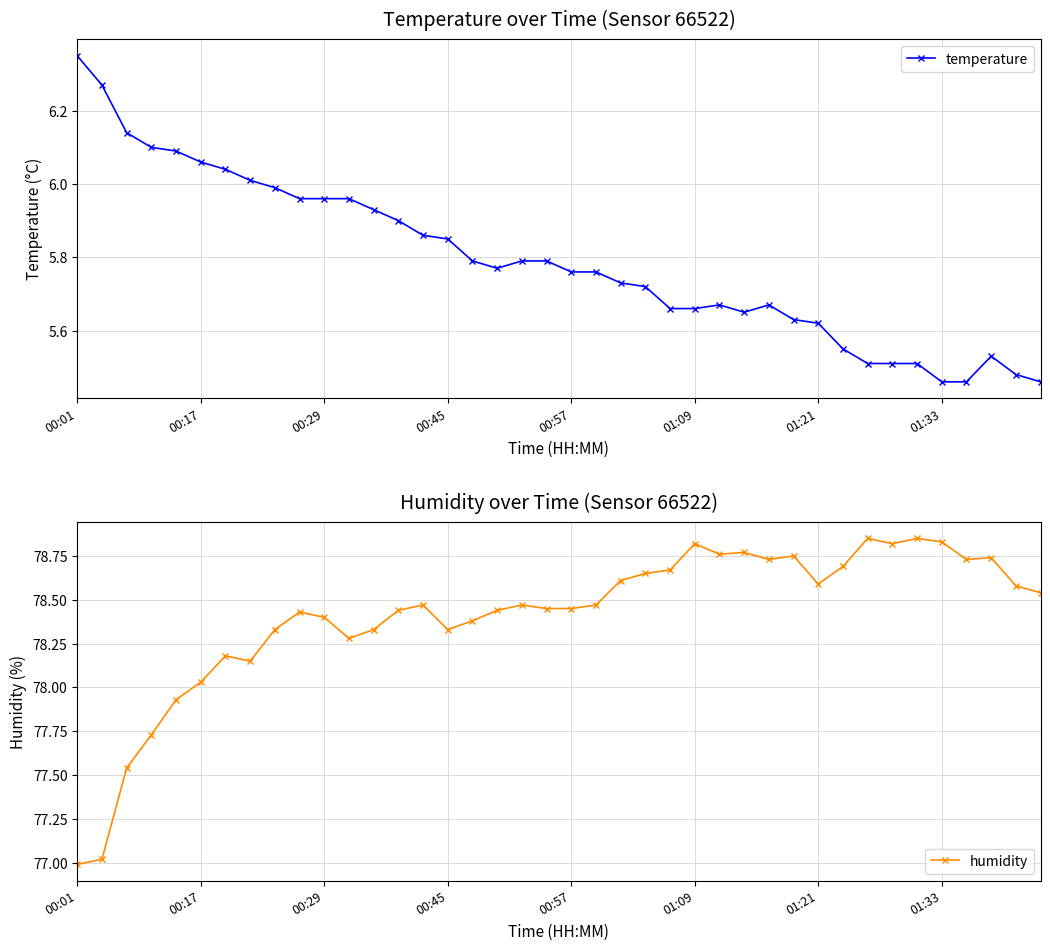

What is the average value of the temperature series?

5.8